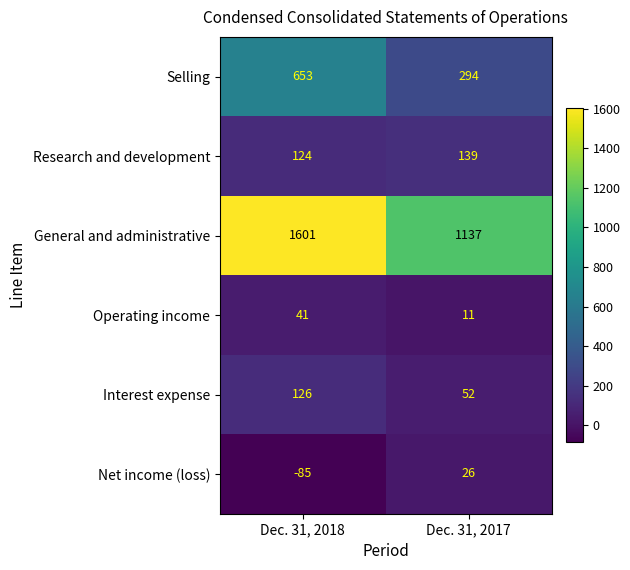

What is the total value across all series at Dec. 31, 2018?

2460